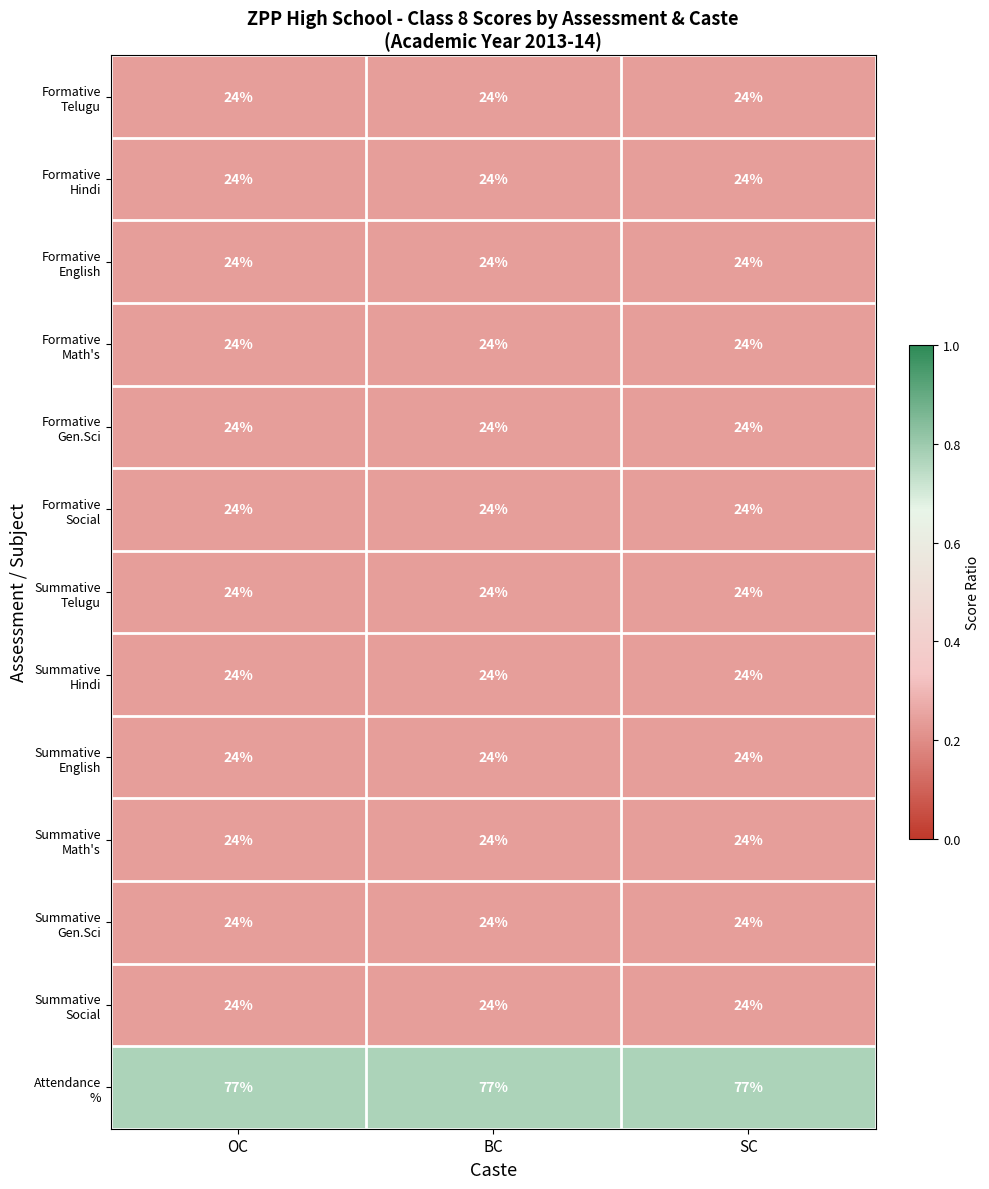

What is the greatest value displayed?

77